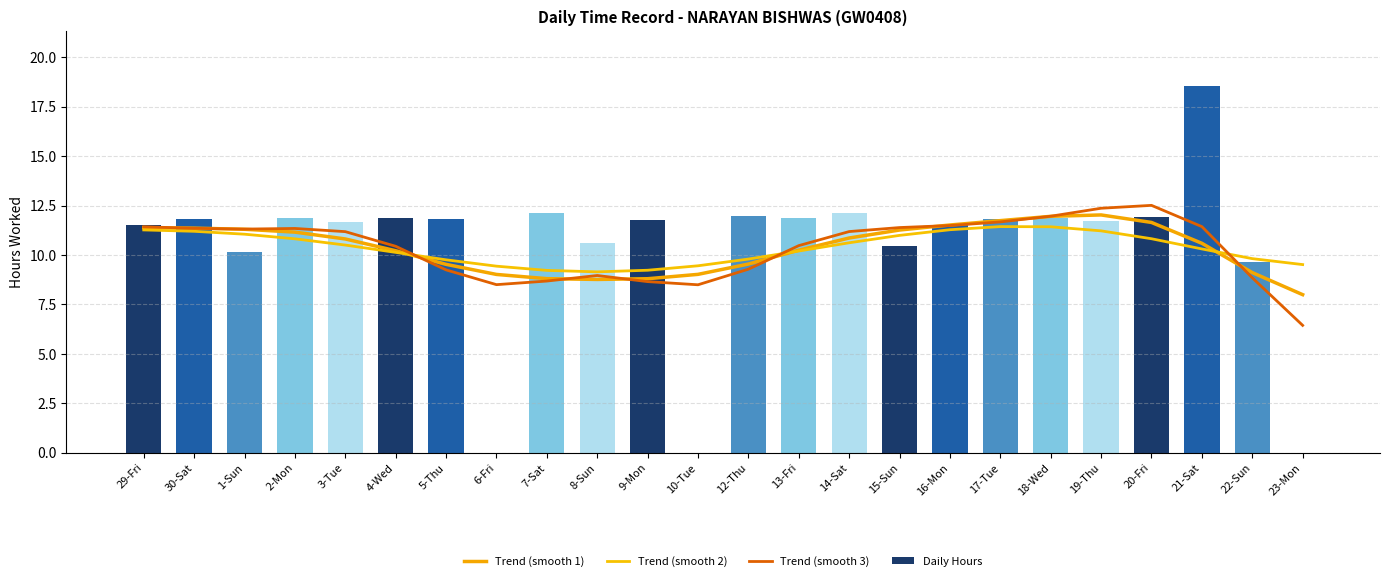

What position from the right is 22-Sun?

2